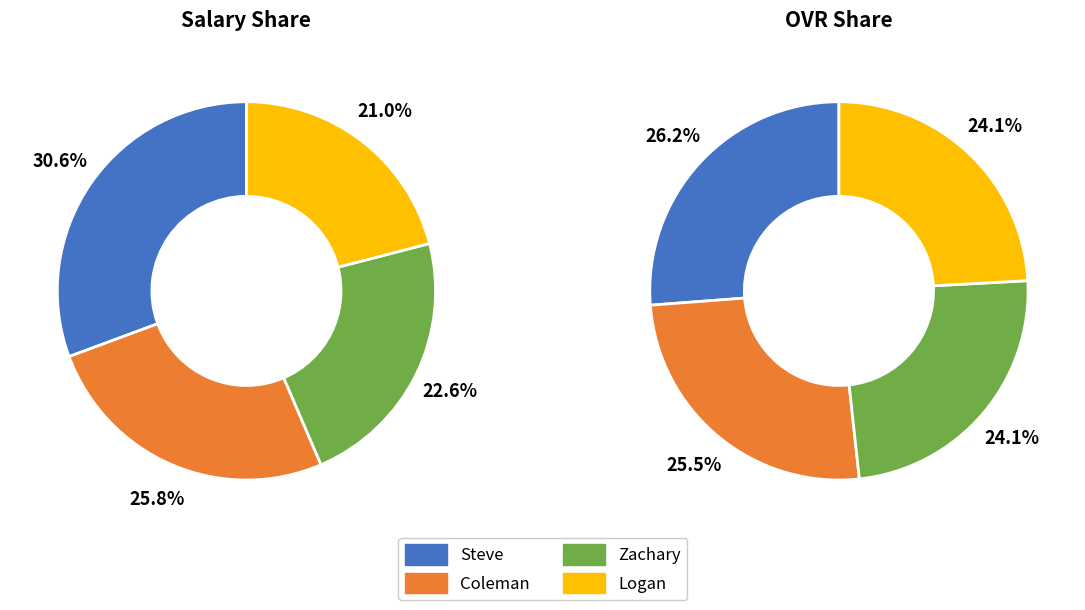

Which category has the biggest portion of the pie?

Steve